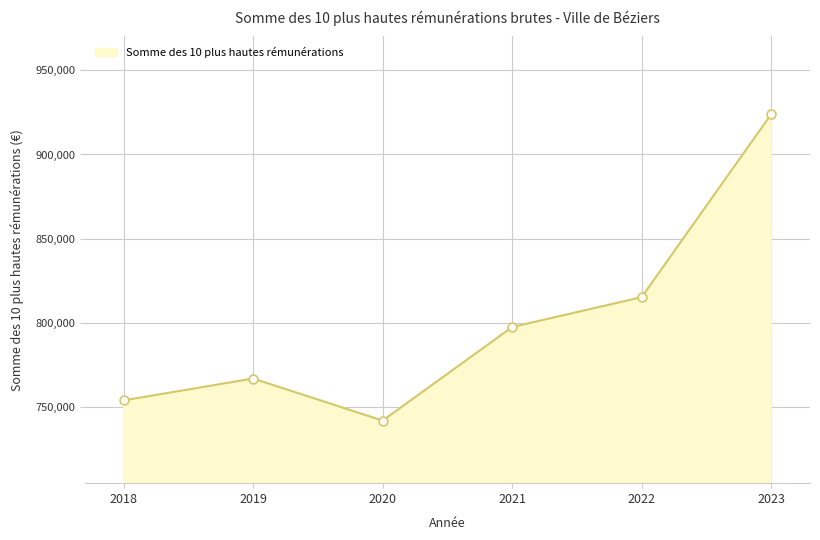

Approximately how many times larger is the value at 2020 compared to 2021?

0.9